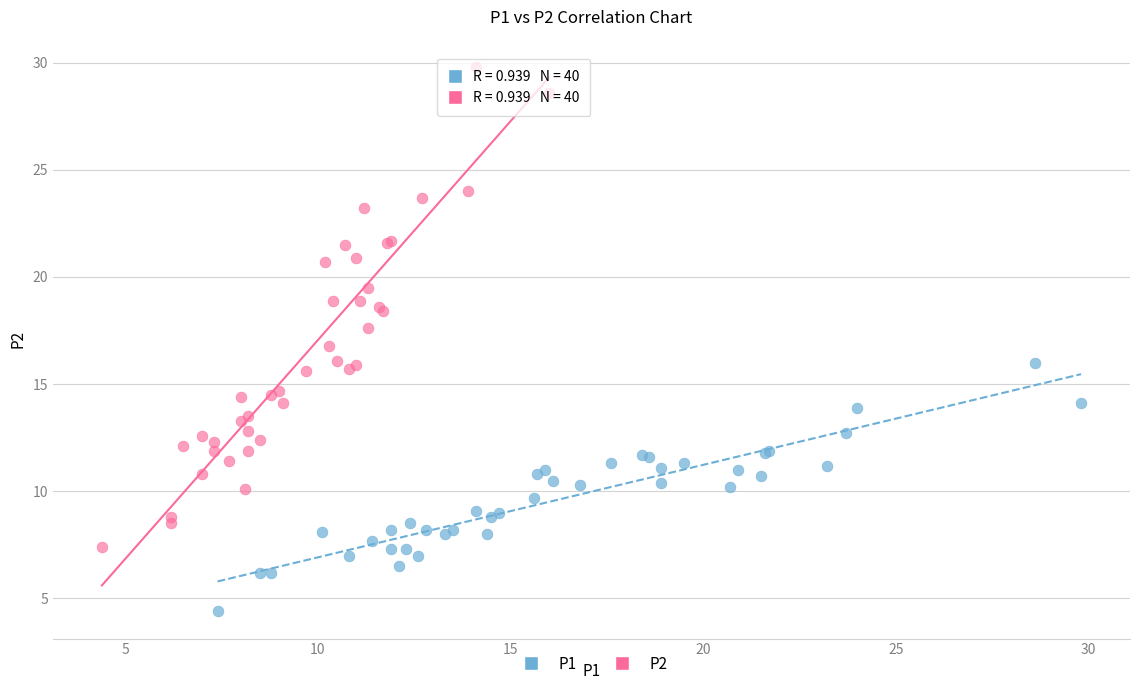

Which series reaches the maximum Y coordinate?

P2